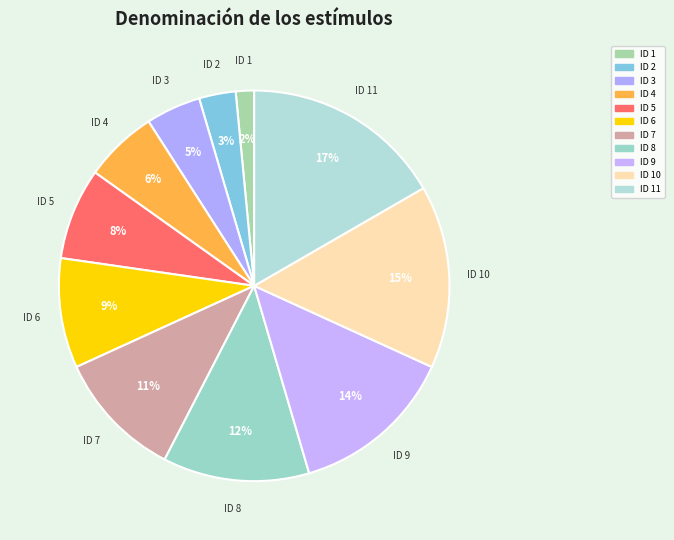

How many segments does this pie chart have?

11